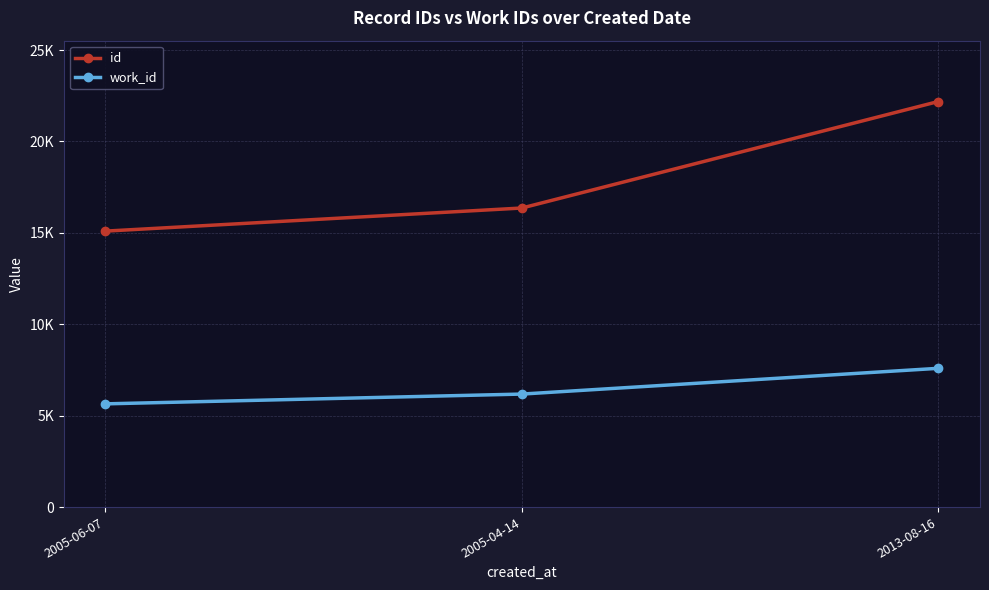

Count the id values in the range 15095 to 22185.

3